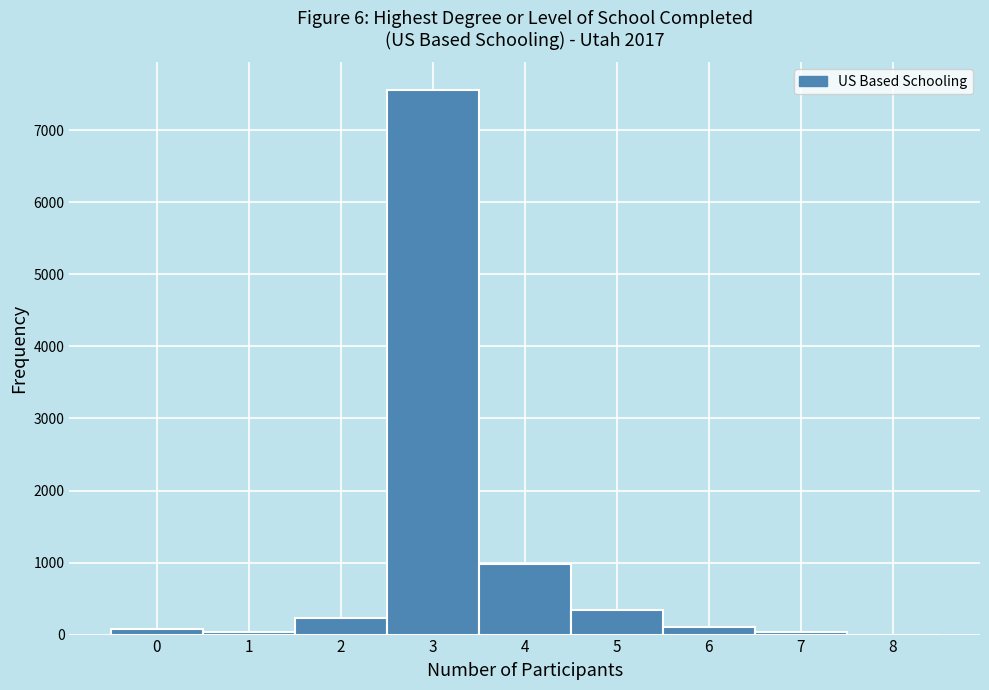

Reading left to right, transcribe this chart: for each bar, give the range it covers on the x-axis and its height. The values are not printed on the chart, so give them approximately, as read against the axis.

-0.5 to 0.5: under 100
0.5 to 1.5: under 100
1.5 to 2.5: 200
2.5 to 3.5: 7600
3.5 to 4.5: 1000
4.5 to 5.5: 300
5.5 to 6.5: 100
6.5 to 7.5: under 100
7.5 to 8.5: 0